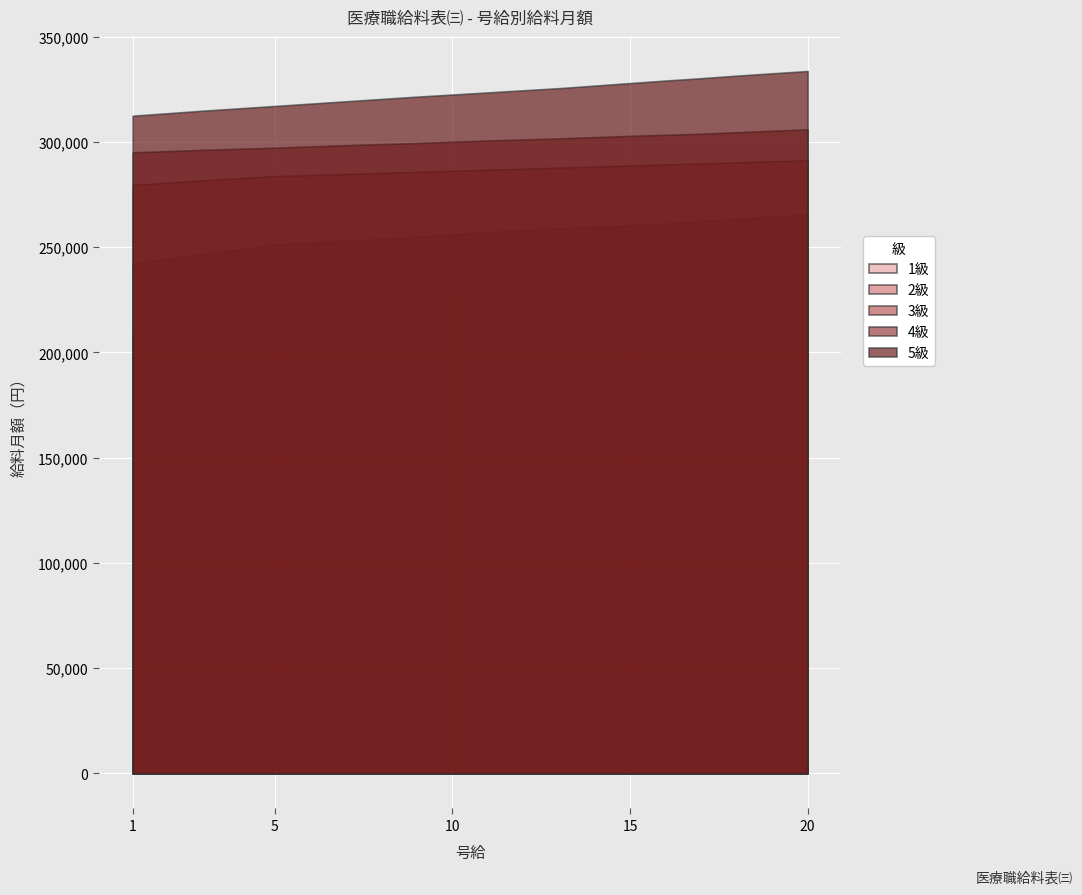

True or false: 2級 has more than 0 points higher than both neighbors.

False